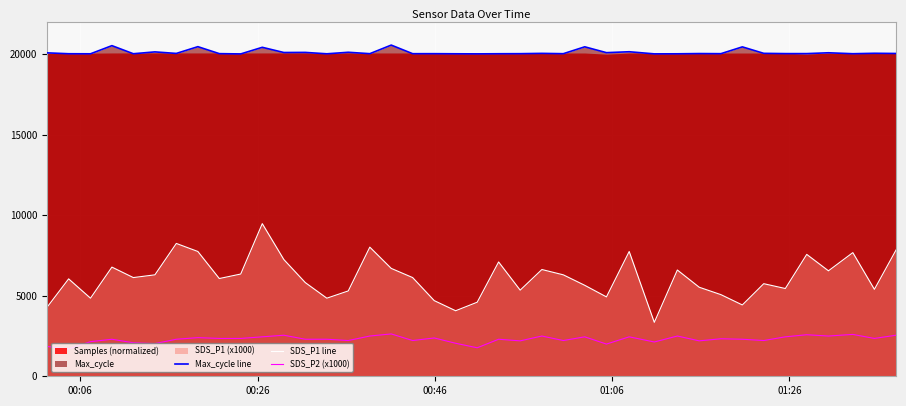

Which series has the largest range (max minus min)?

SDS_P1 line